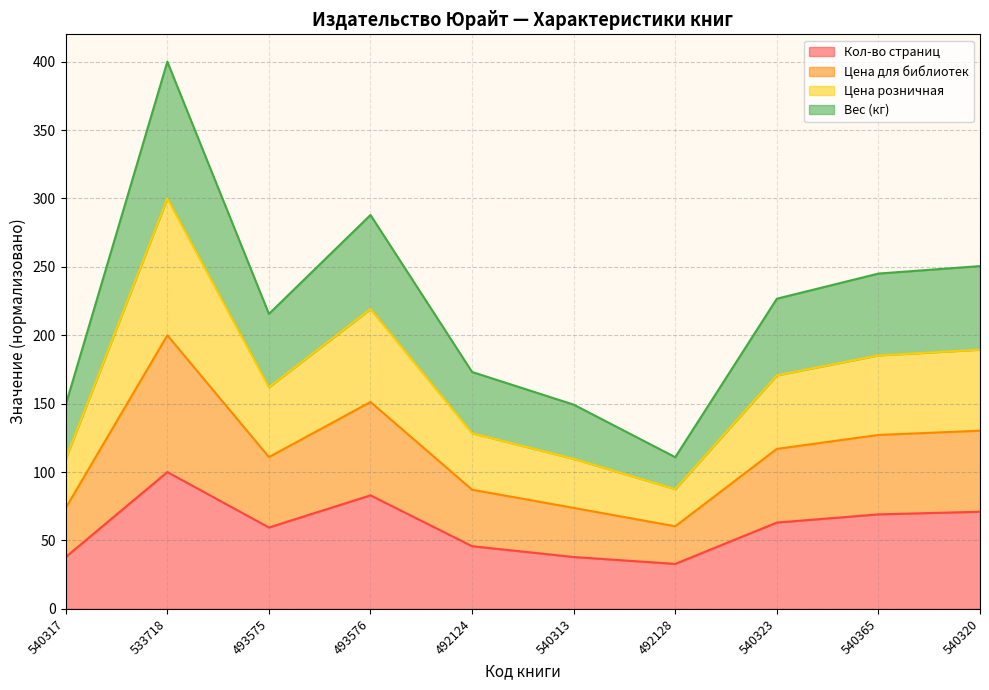

What is the total value across all series at 540317?

149.3